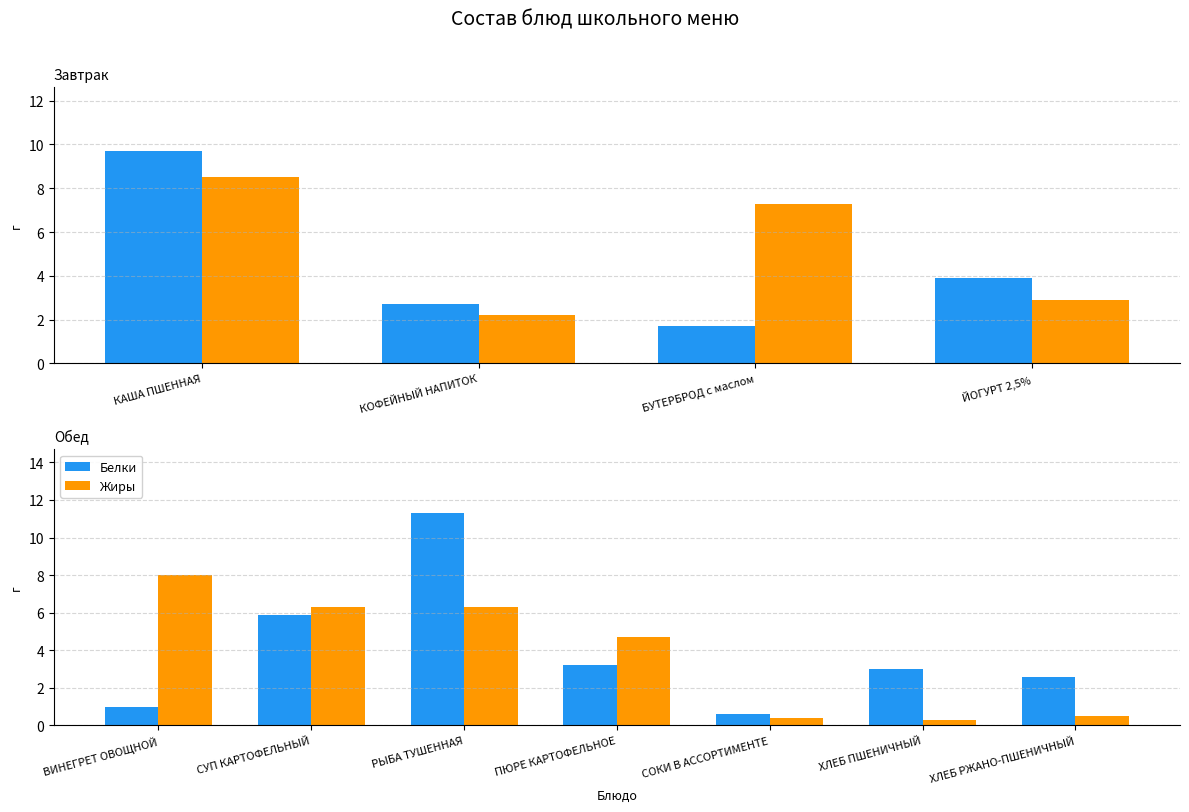

Count the number of data series in this chart.

2